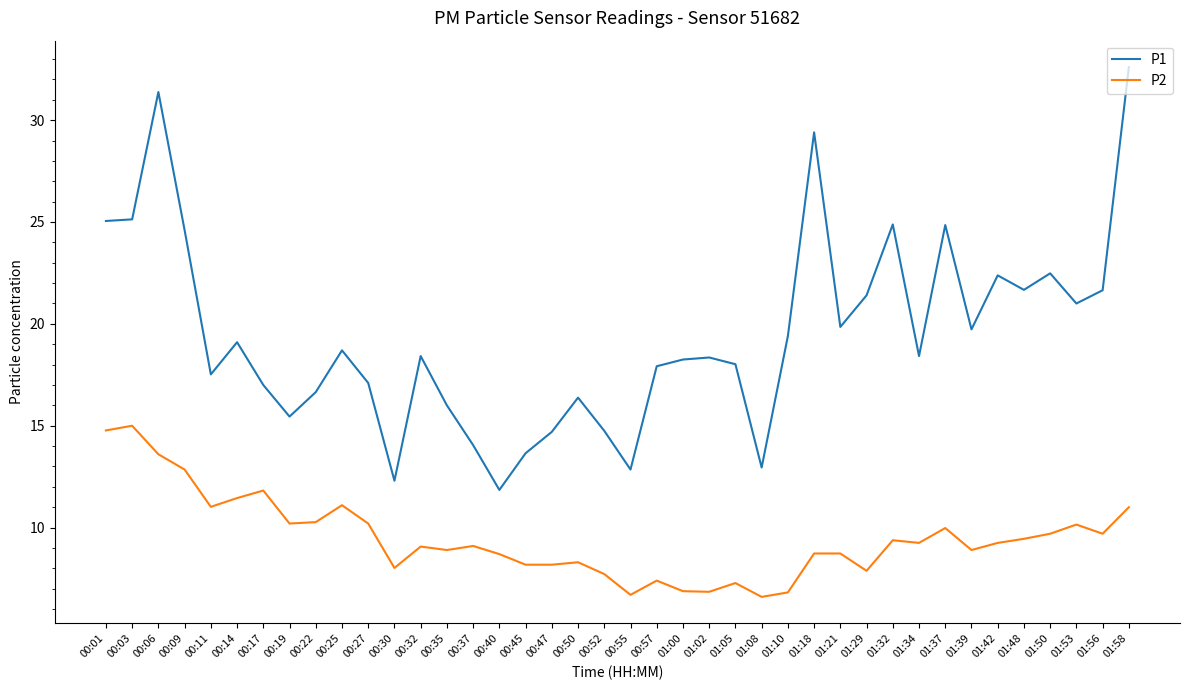

What value does the P1 series have at 01:32?

24.9